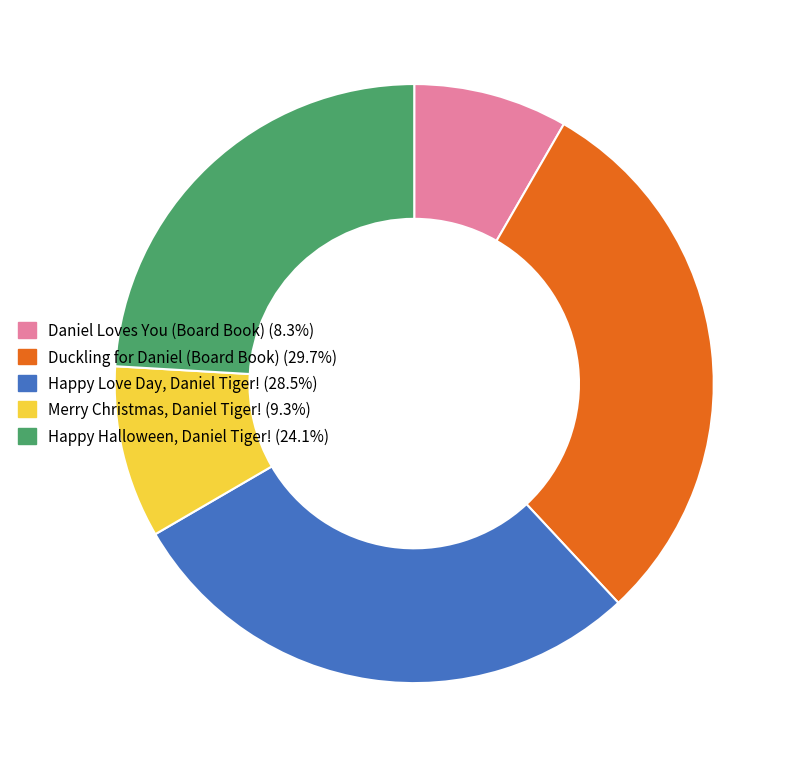

How many slices are in this pie chart?

5